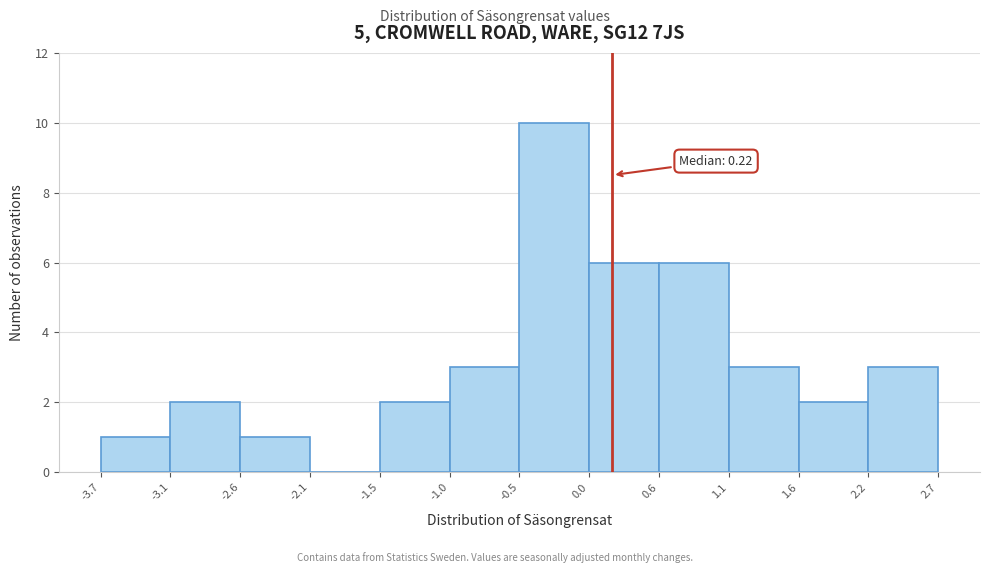

Over which range of the x-axis is the bar tallest?

-0.5 to 0.0